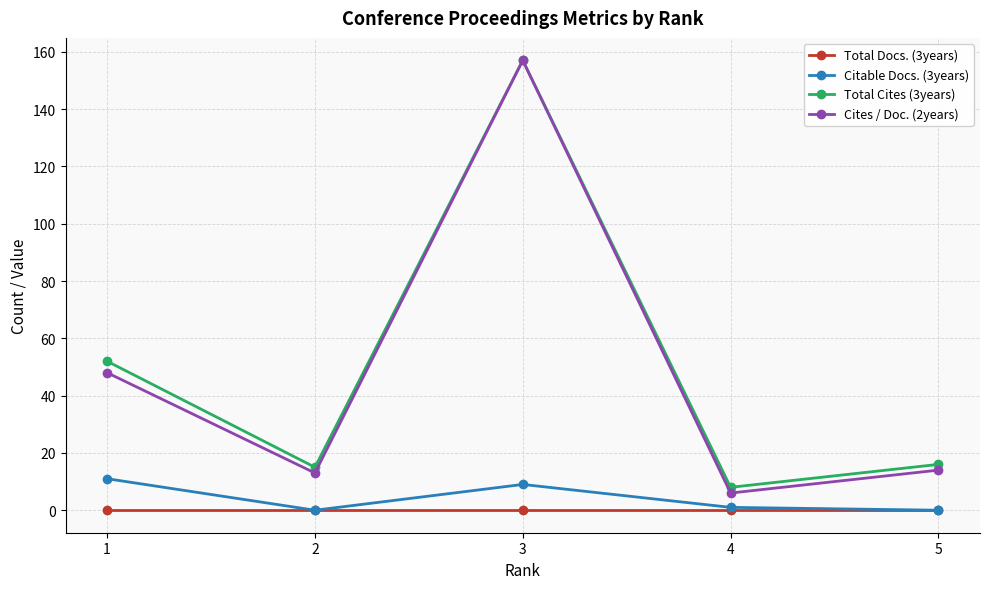

At which category is the sum across all series the highest?

3